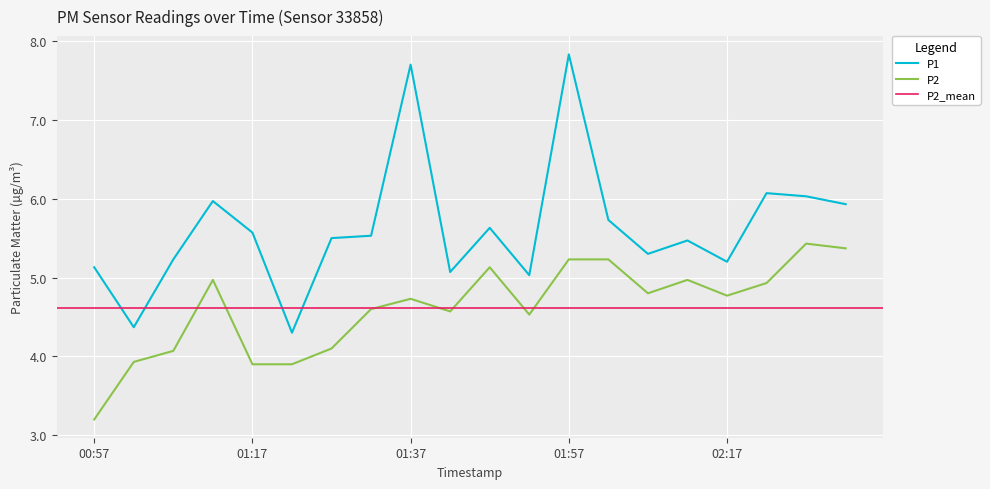

True or false: P1 and P2 intersect in this chart.

False